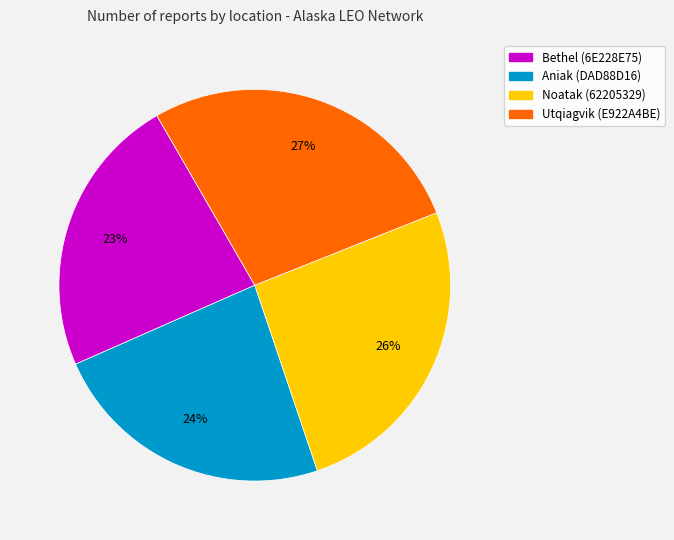

How many segments does this pie chart have?

4